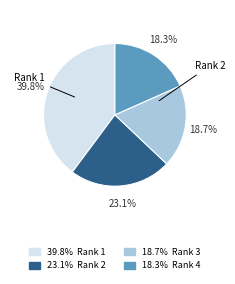

Does any single category account for the majority?

No